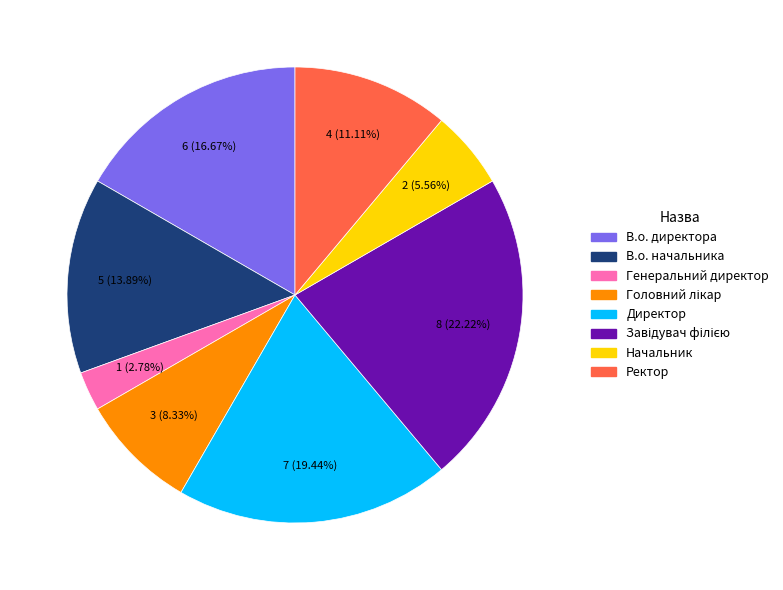

What is the smallest slice in the pie chart?

Генеральний директор